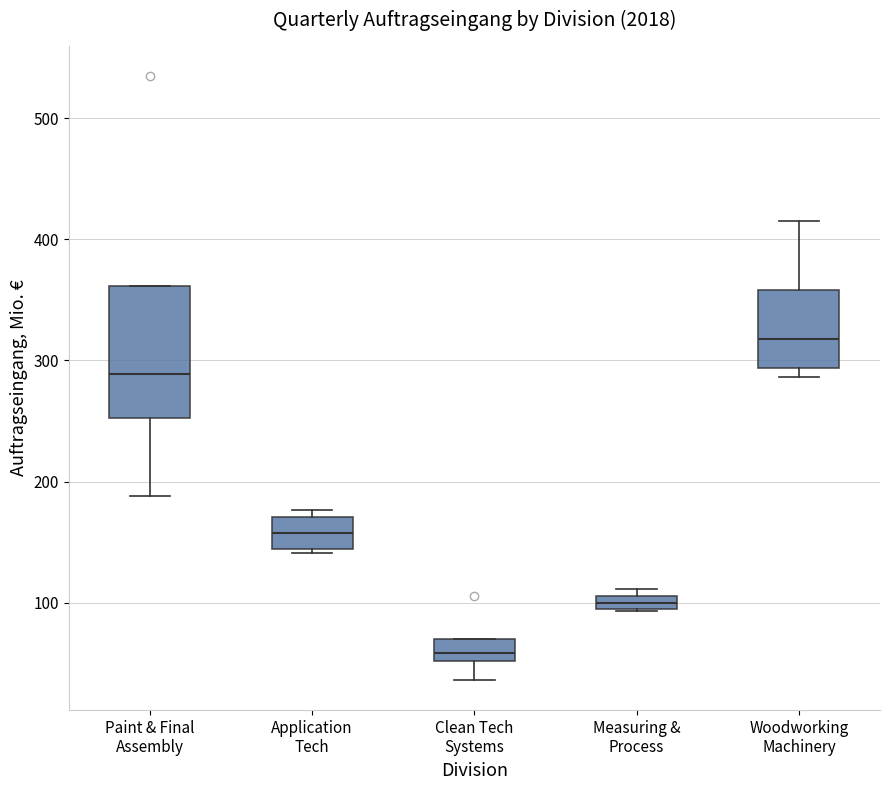

Which box has the lowest median line?

Clean Tech Systems